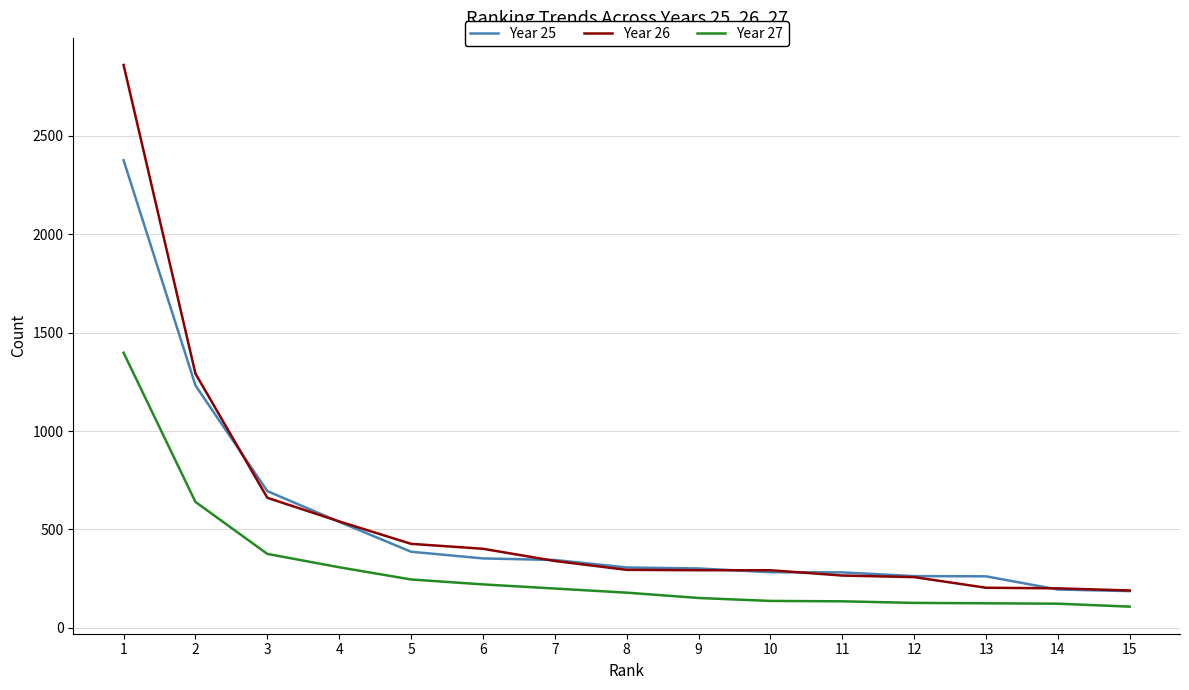

What is the minimum value shown in the chart?

108